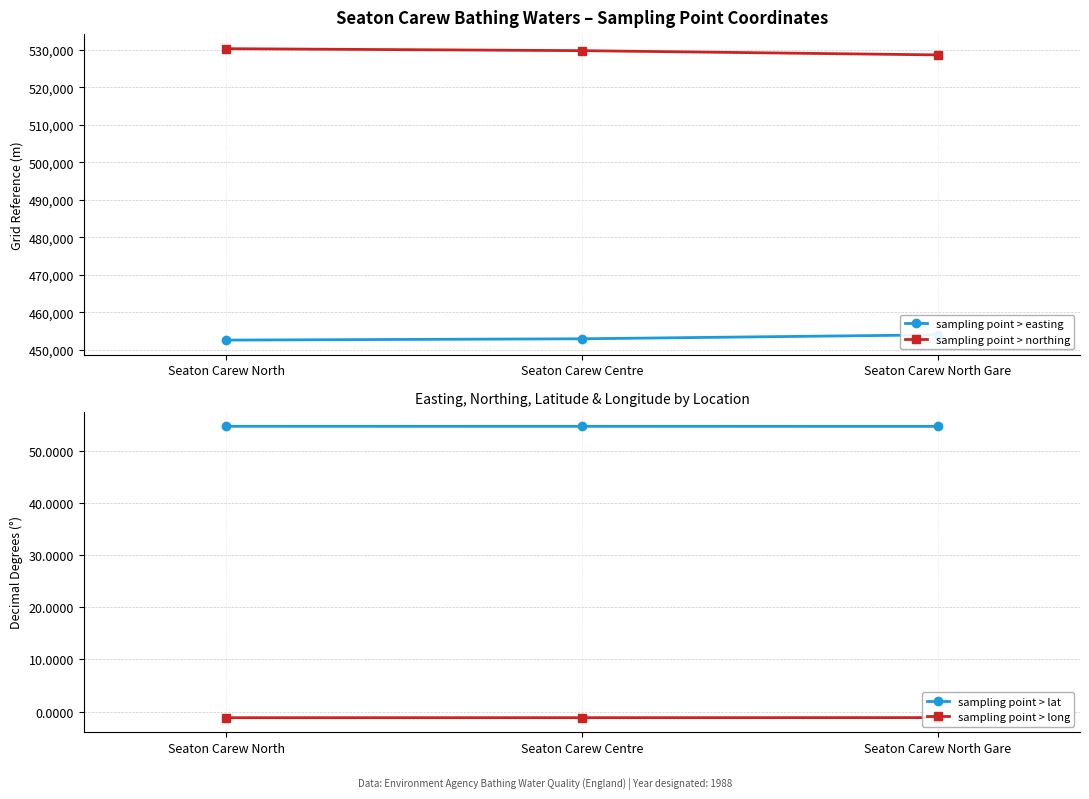

At which label does sampling point > northing first exceed 529732?

Seaton Carew North